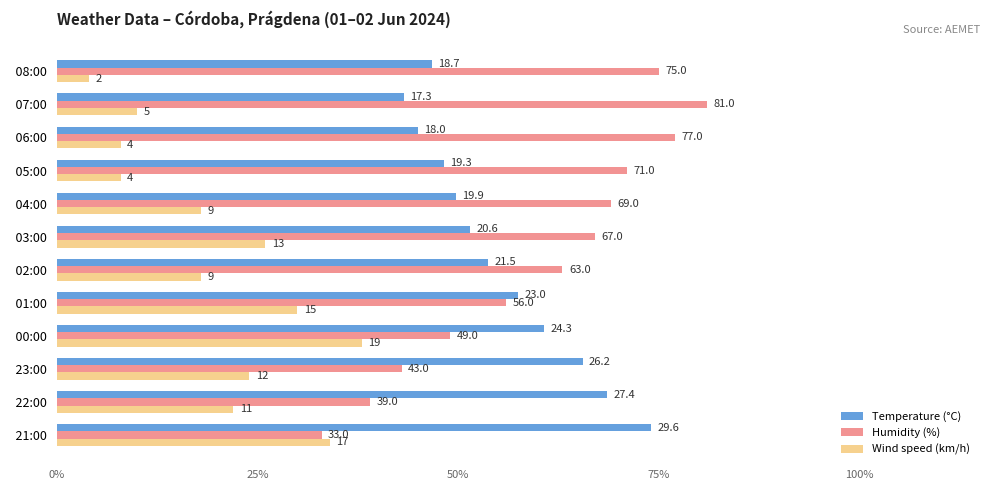

What are all the series names shown in the legend?

Temperature (°C), Humidity (%), Wind speed (km/h)